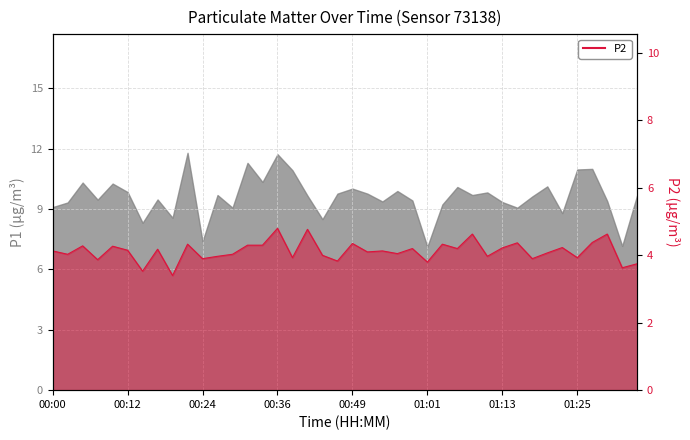

What is the average value?

4.1